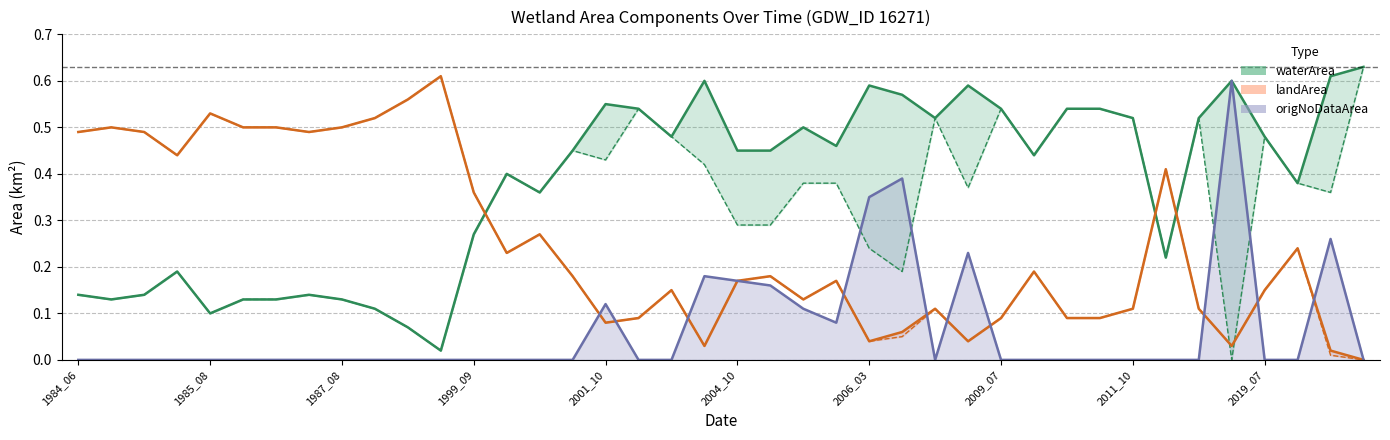

The origNoDataArea series shows 0.0 at 13. True or false?

True